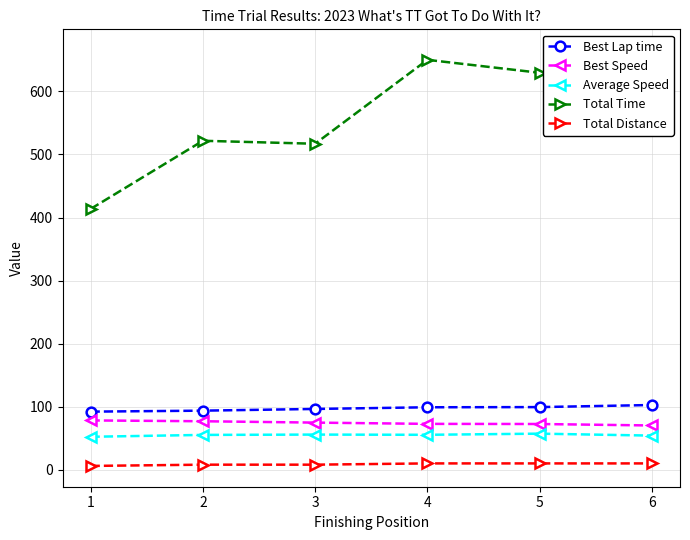

True or false: Average Speed and Total Distance intersect in this chart.

False